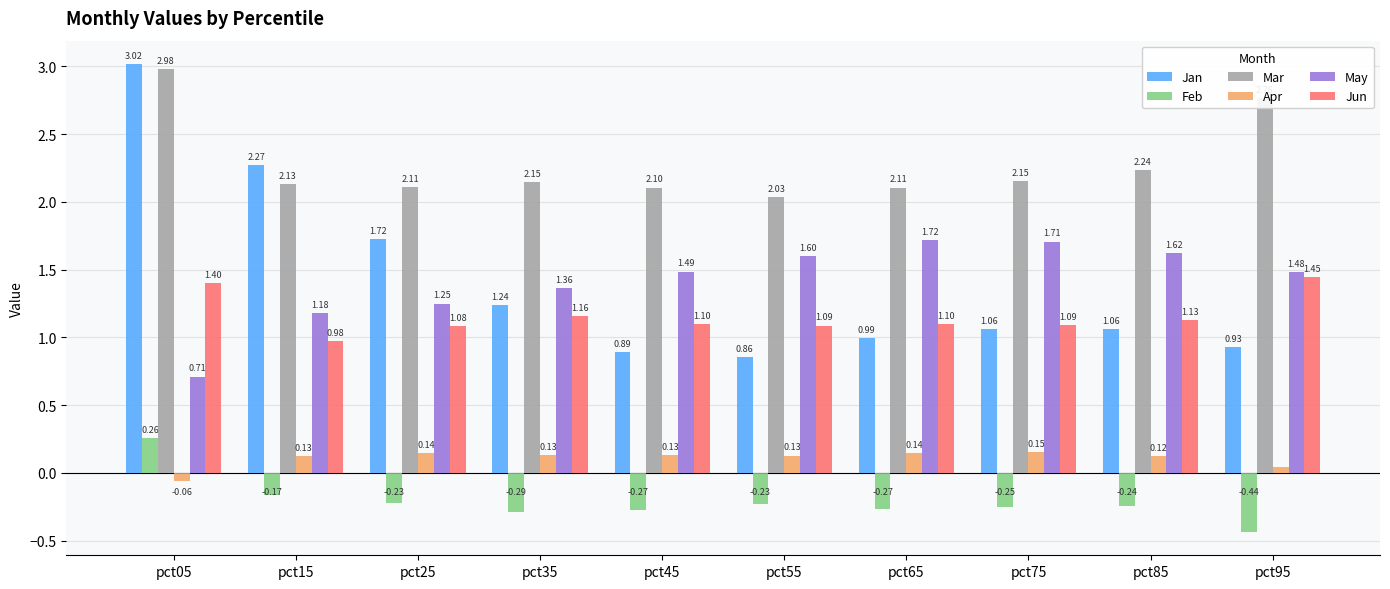

What is the sum of the Jun values at pct95 and pct45?

2.5